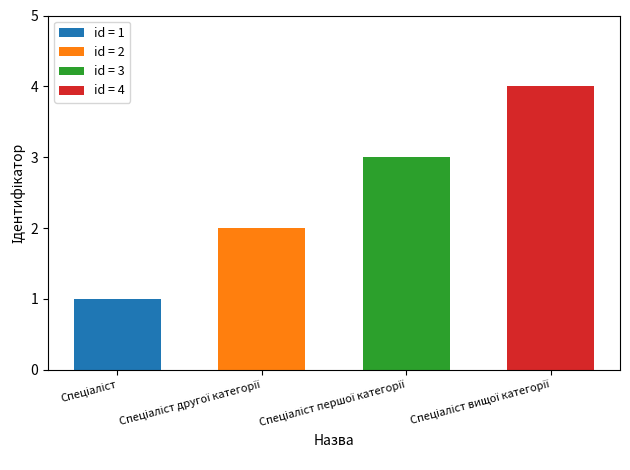

What position from the right is Спеціаліст?

4